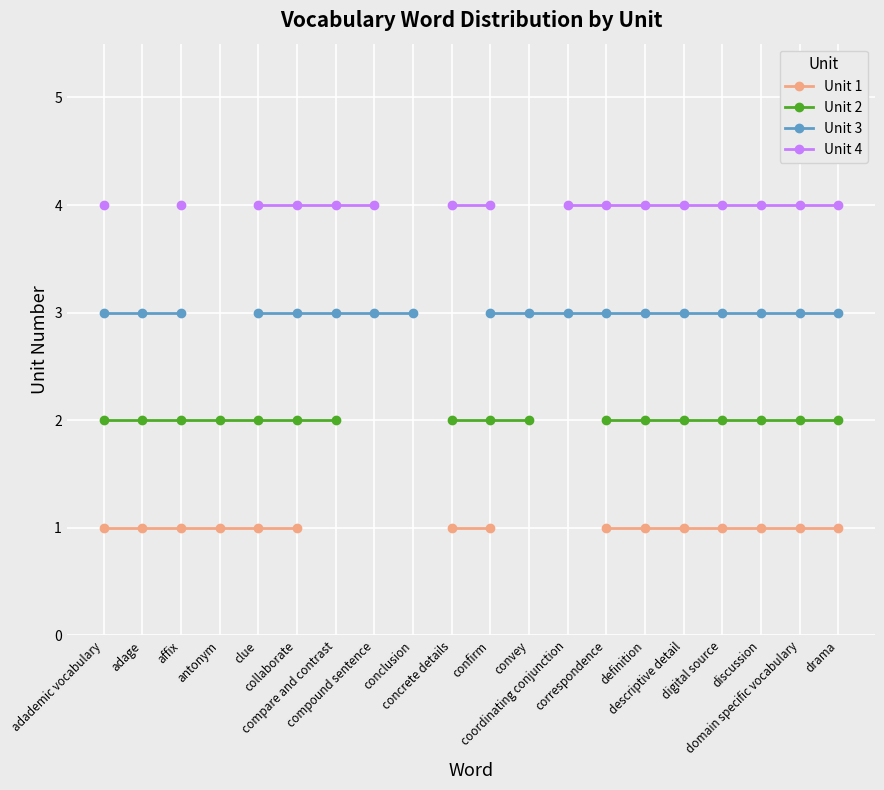

Which has a higher value, compound sentence or adage?

adage